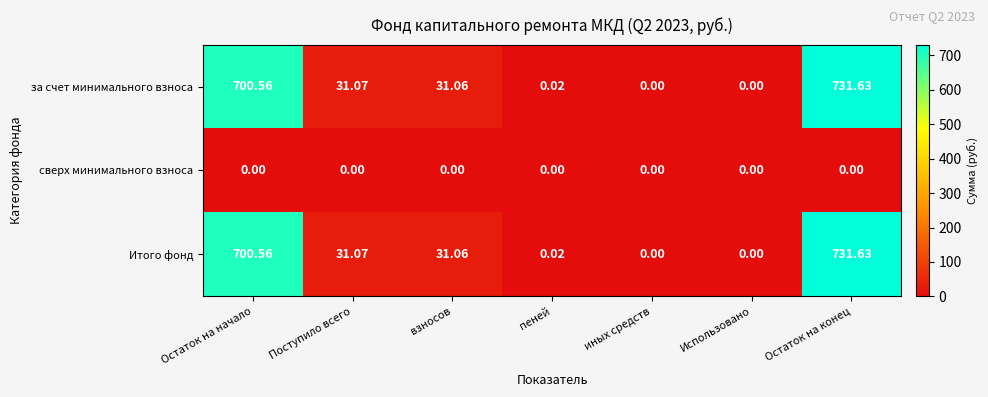

Which category has the highest value across all series?

Остаток на конец